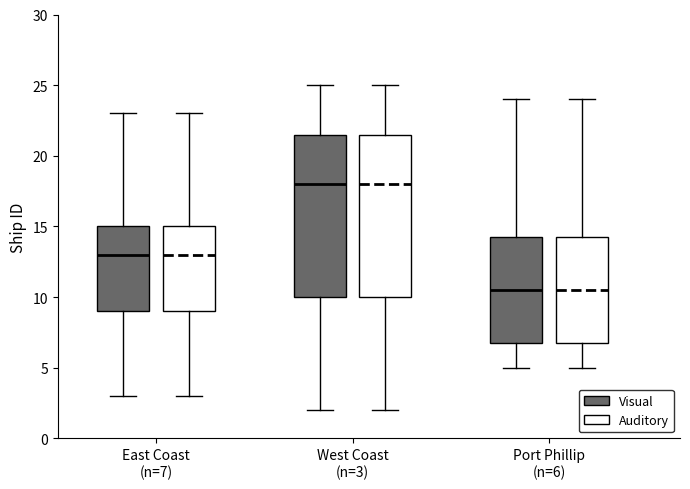

Reading left to right, read every box against the y-axis: the position of its median line, the range the box covers, and the ends of its whiskers. The values are not printed on the chart, so give them approximately, as read against the axis.

East Coast (n=7) (Visual): median 13.0, box 9.0 to 15.0, whiskers 3.0 to 23.0
East Coast (n=7) (Auditory): median 13.0, box 9.0 to 15.0, whiskers 3.0 to 23.0
West Coast (n=3) (Visual): median 18.0, box 10.0 to 21.5, whiskers 2.0 to 25.0
West Coast (n=3) (Auditory): median 18.0, box 10.0 to 21.5, whiskers 2.0 to 25.0
Port Phillip (n=6) (Visual): median 10.5, box 7.0 to 14.5, whiskers 5.0 to 24.0
Port Phillip (n=6) (Auditory): median 10.5, box 7.0 to 14.5, whiskers 5.0 to 24.0